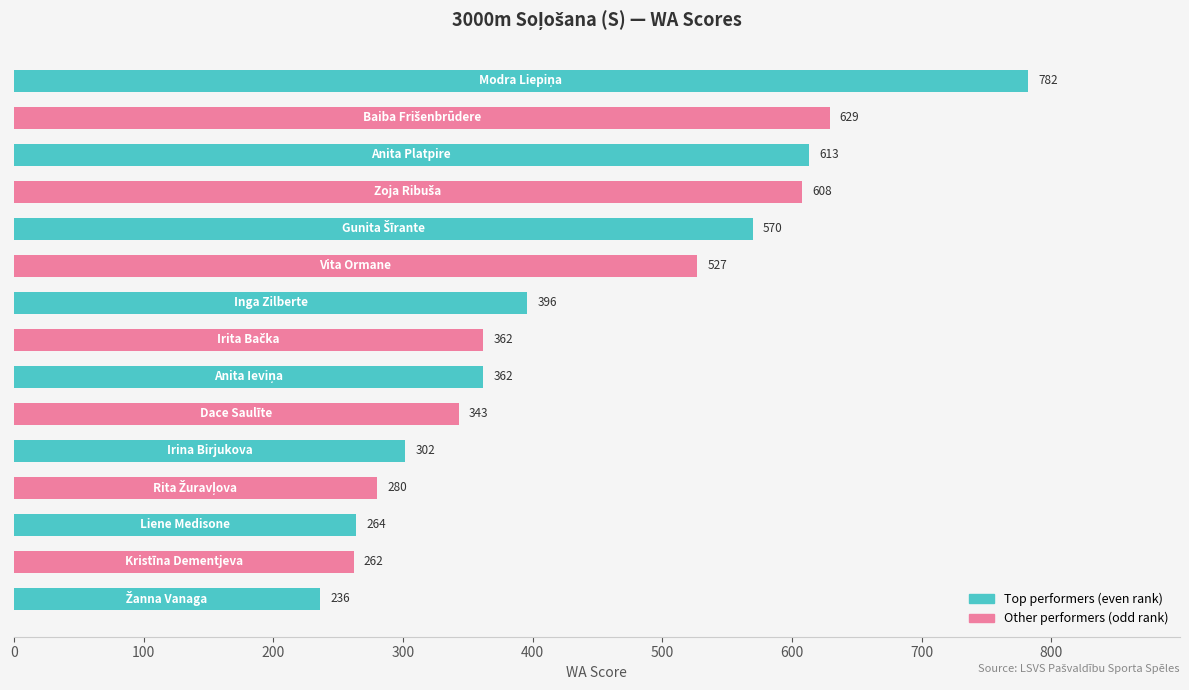

What is the difference between the maximum and minimum values?

546